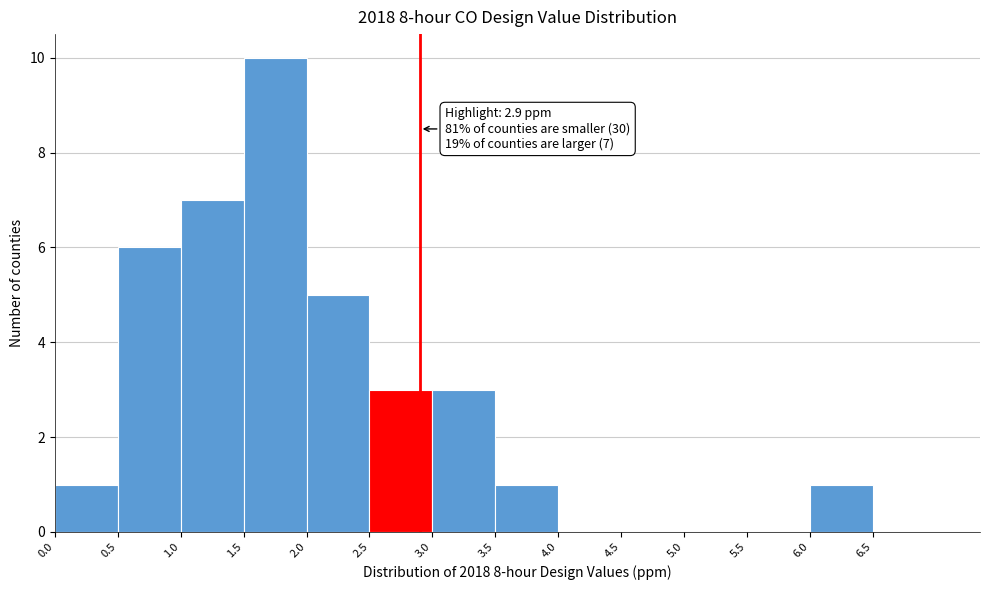

Over which range of the x-axis is the bar tallest?

1.5 to 2.0